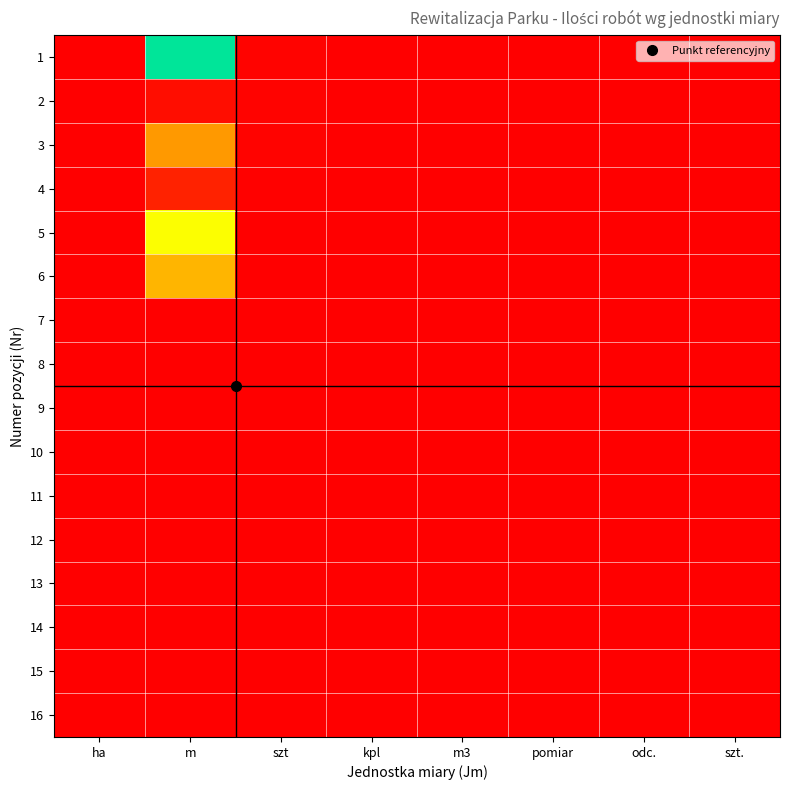

Reading left to right, list all the values displayed in this chart.

1: ha=2.3	m=7020.0	szt=80.0	kpl=10.0	m3=25.0	pomiar=1.0	odc.=2.0	szt.=2.0
2: ha=0.0	m=250.0	szt=79.0	kpl=0.0	m3=0.0	pomiar=0.0	odc.=0.0	szt.=2.0
3: ha=0.0	m=2800.0	szt=69.0	kpl=0.0	m3=0.0	pomiar=0.0	odc.=0.0	szt.=2.0
4: ha=0.0	m=650.0	szt=52.0	kpl=0.0	m3=0.0	pomiar=0.0	odc.=0.0	szt.=2.0
5: ha=0.0	m=4700.0	szt=24.0	kpl=0.0	m3=0.0	pomiar=0.0	odc.=0.0	szt.=0.0
6: ha=0.0	m=3320.0	szt=4.0	kpl=0.0	m3=0.0	pomiar=0.0	odc.=0.0	szt.=0.0
7: ha=0.0	m=0.0	szt=1.0	kpl=0.0	m3=0.0	pomiar=0.0	odc.=0.0	szt.=0.0
8: ha=0.0	m=0.0	szt=2.0	kpl=0.0	m3=0.0	pomiar=0.0	odc.=0.0	szt.=0.0
9: ha=0.0	m=0.0	szt=1.0	kpl=0.0	m3=0.0	pomiar=0.0	odc.=0.0	szt.=0.0
10: ha=0.0	m=0.0	szt=2.0	kpl=0.0	m3=0.0	pomiar=0.0	odc.=0.0	szt.=0.0
11: ha=0.0	m=0.0	szt=2.0	kpl=0.0	m3=0.0	pomiar=0.0	odc.=0.0	szt.=0.0
12: ha=0.0	m=0.0	szt=2.0	kpl=0.0	m3=0.0	pomiar=0.0	odc.=0.0	szt.=0.0
13: ha=0.0	m=0.0	szt=2.0	kpl=0.0	m3=0.0	pomiar=0.0	odc.=0.0	szt.=0.0
14: ha=0.0	m=0.0	szt=2.0	kpl=0.0	m3=0.0	pomiar=0.0	odc.=0.0	szt.=0.0
15: ha=0.0	m=0.0	szt=0.0	kpl=0.0	m3=0.0	pomiar=0.0	odc.=0.0	szt.=0.0
16: ha=0.0	m=0.0	szt=0.0	kpl=0.0	m3=0.0	pomiar=0.0	odc.=0.0	szt.=0.0